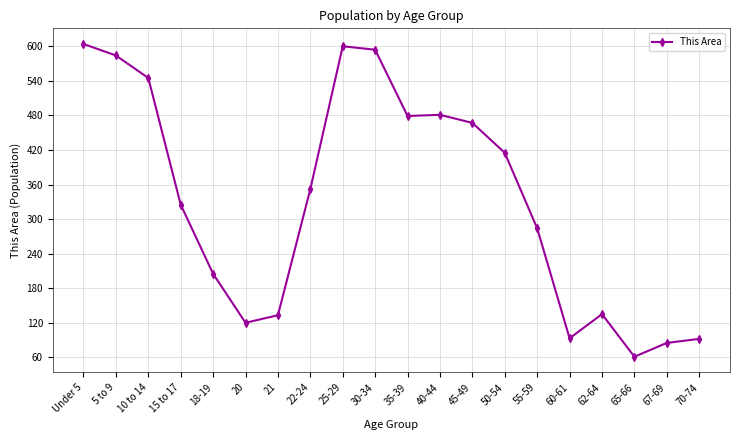

Where is the data nearest to the value 332?

15 to 17